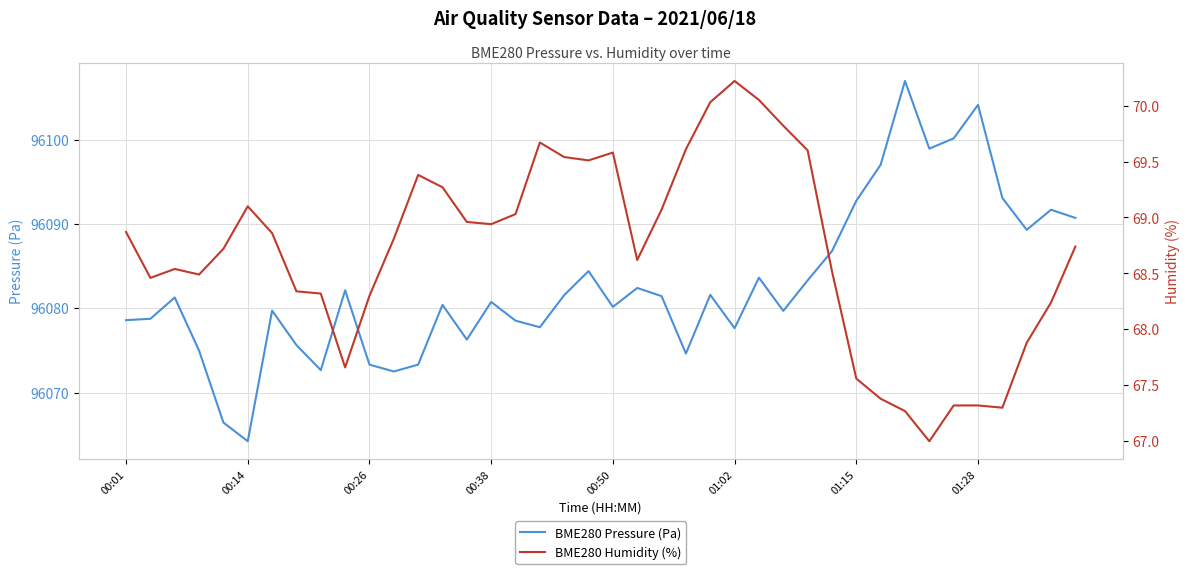

What is the difference between the highest and lowest values at 33?

96031.9